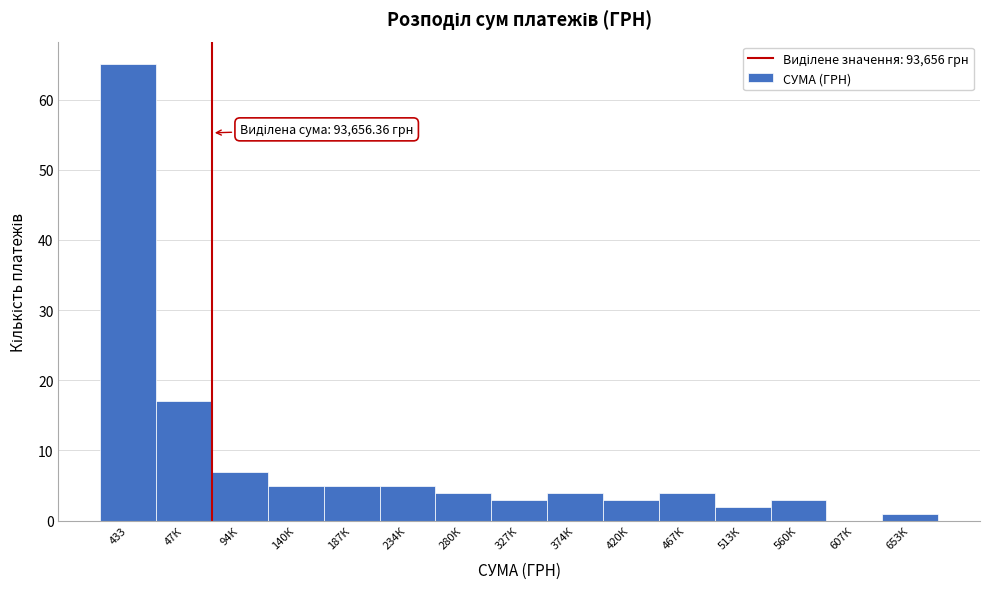

Reading right to left, list all the values displayed in this chart.

653К=1	607К=0	560К=3	513К=2	467К=4	420К=3	374К=4	327К=3	280К=4	234К=5	187К=5	140К=5	94К=7	47К=17	433=65